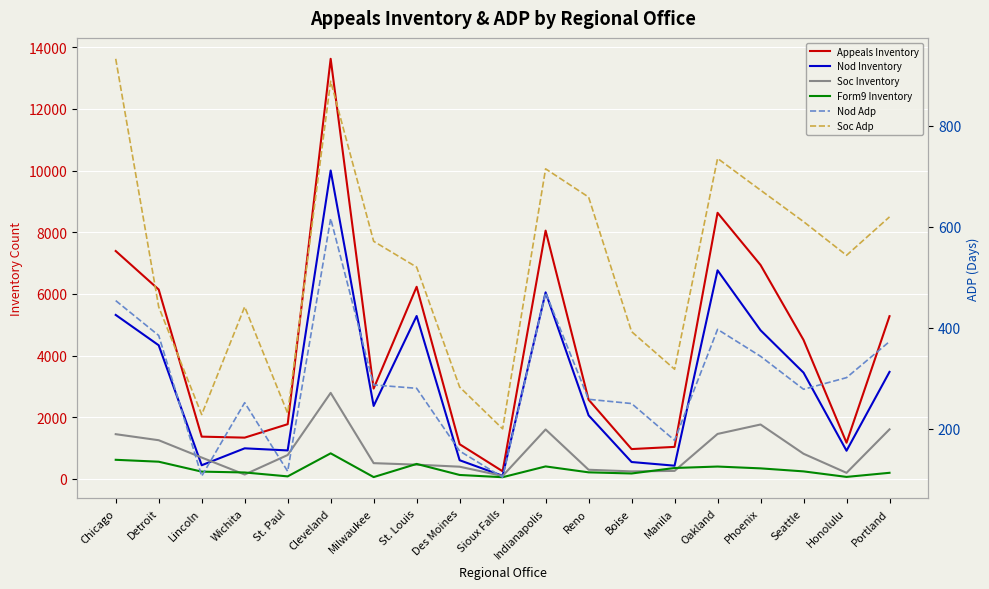

What is the minimum value shown in the chart?

52.0